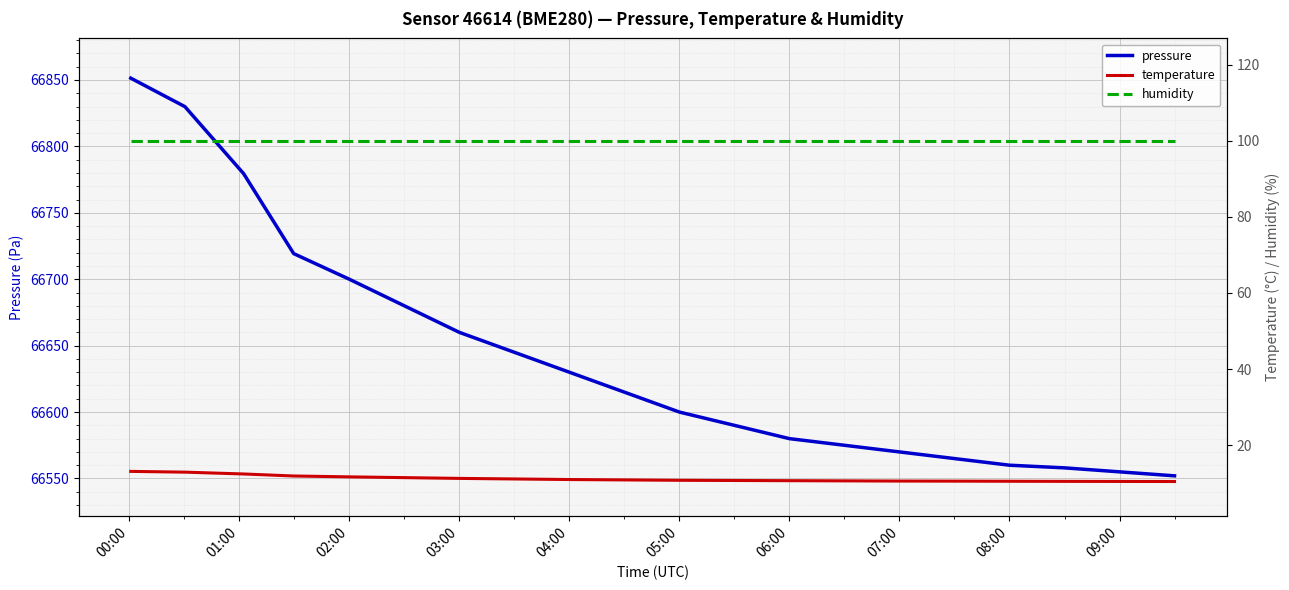

True or false: temperature and pressure cross at least once.

False